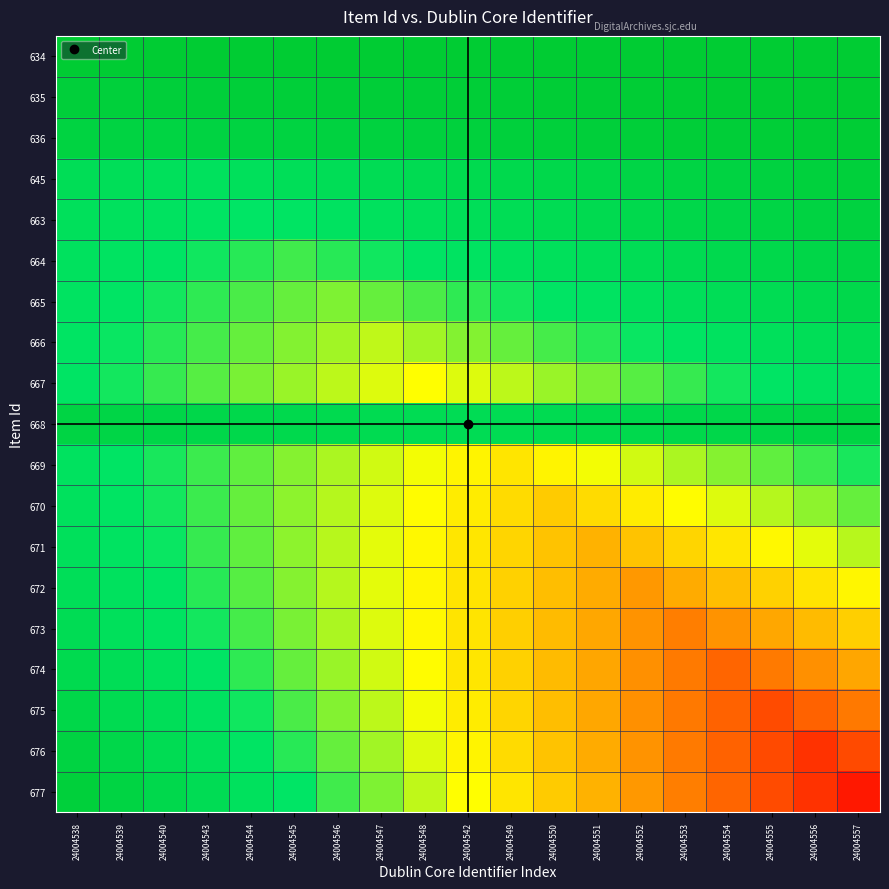

At how many categories does at least one series exceed 0?

19